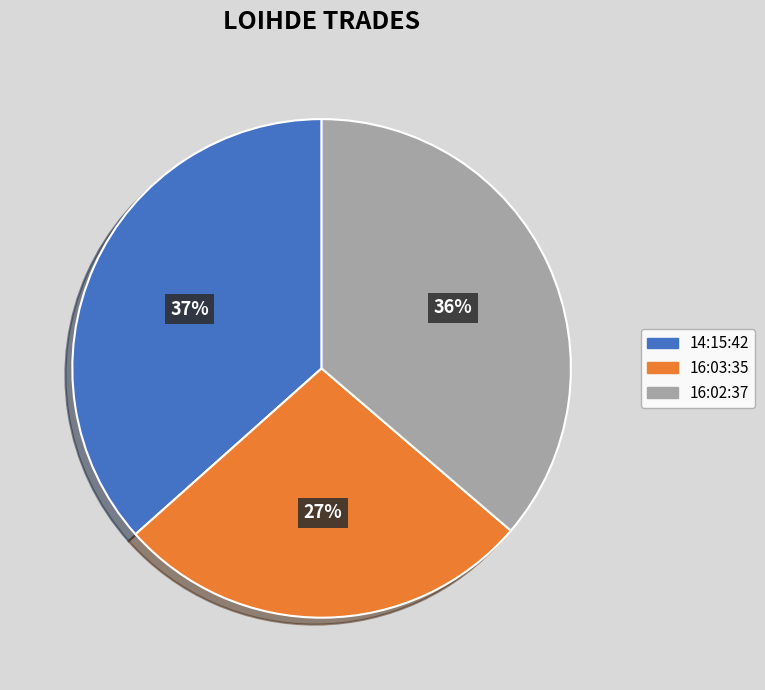

Between 16:02:37 and 16:03:35, which is larger?

16:02:37